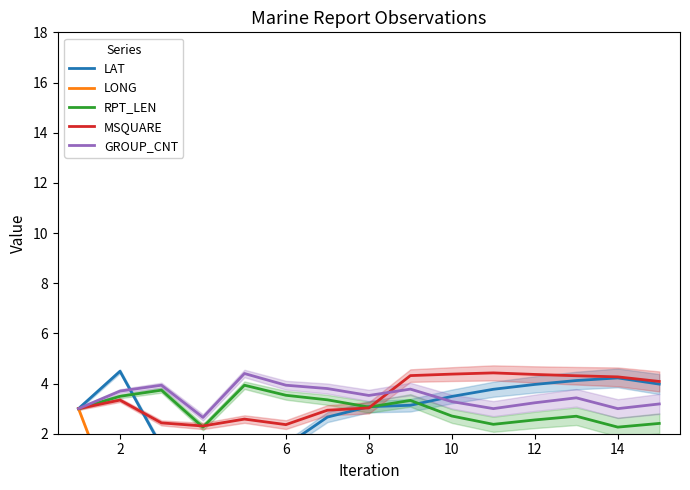

What is the sum of all GROUP_CNT values?

51.9